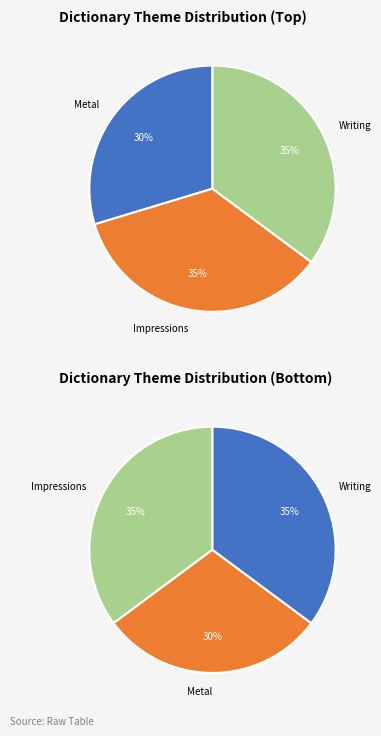

How many slices are in this pie chart?

3